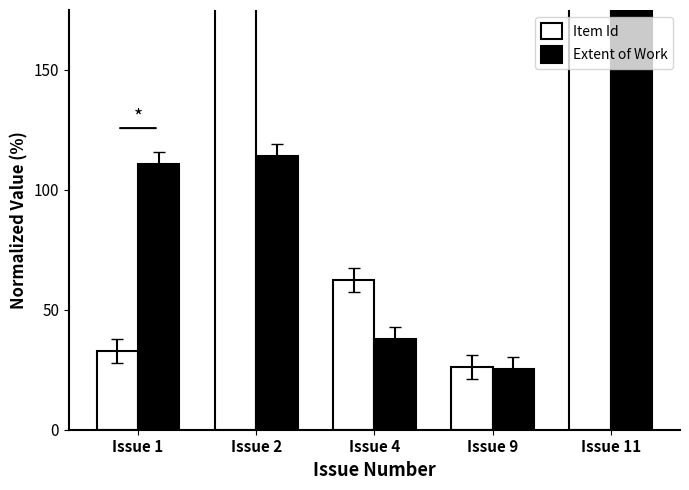

The value of Item Id at Issue 2 is 288.4. True or false?

False